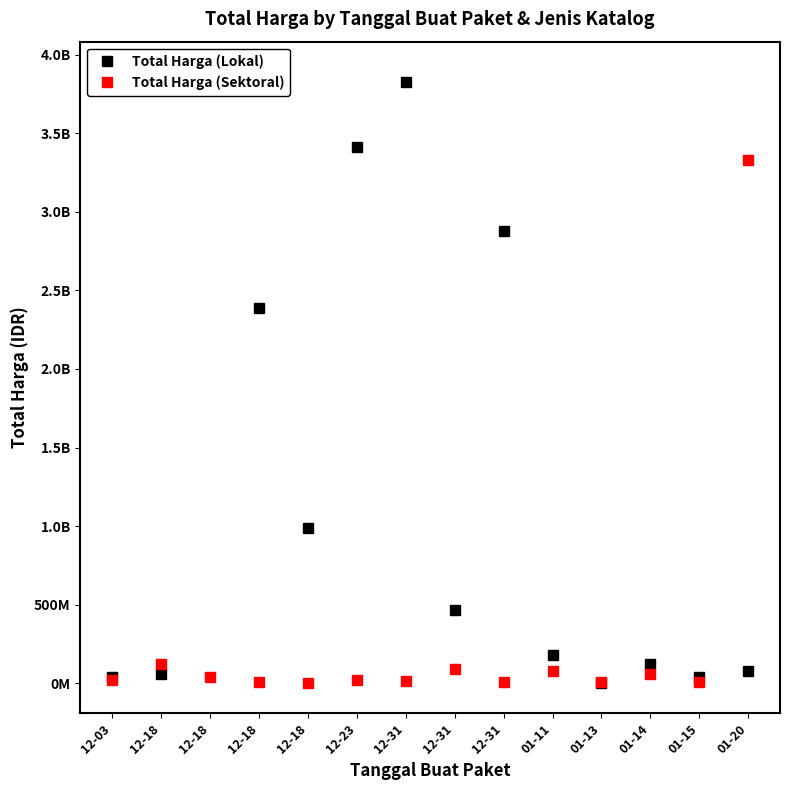

What is the difference between the maximum and minimum values in the Total Harga (Sektoral) series?

3327490000